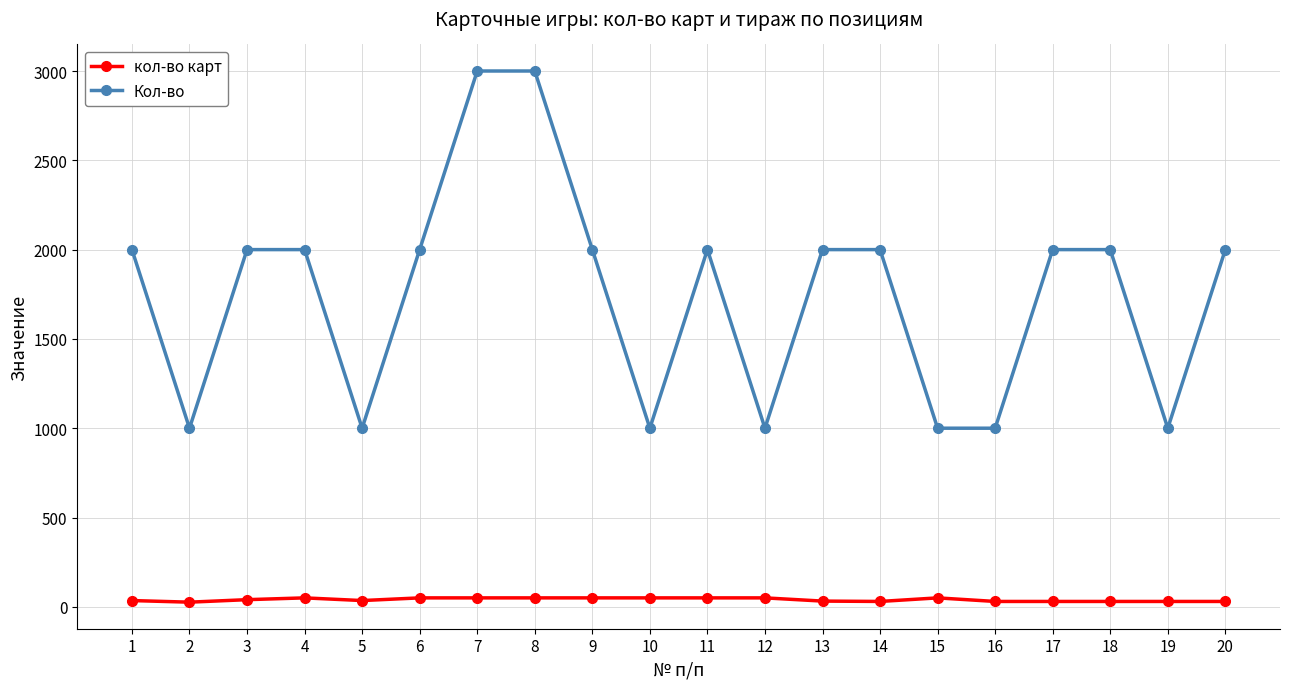

What is the maximum value shown in the chart?

3000